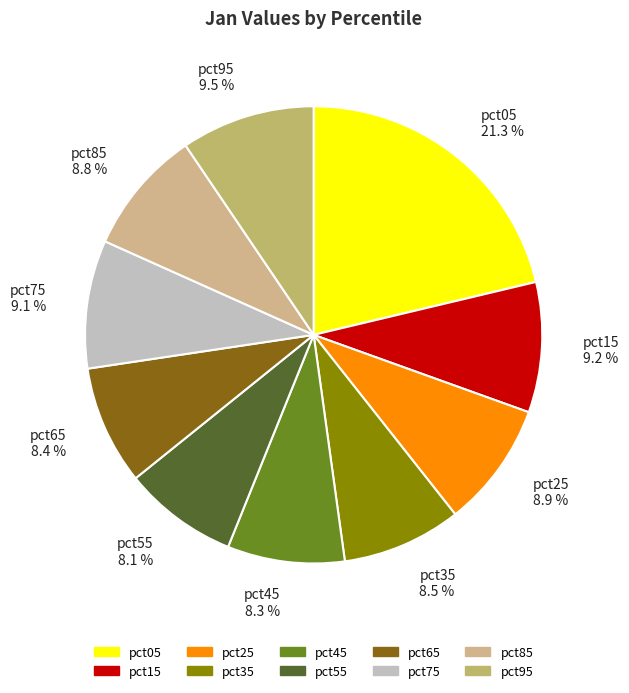

Is it true that pct75 is 9% of the pie?

True